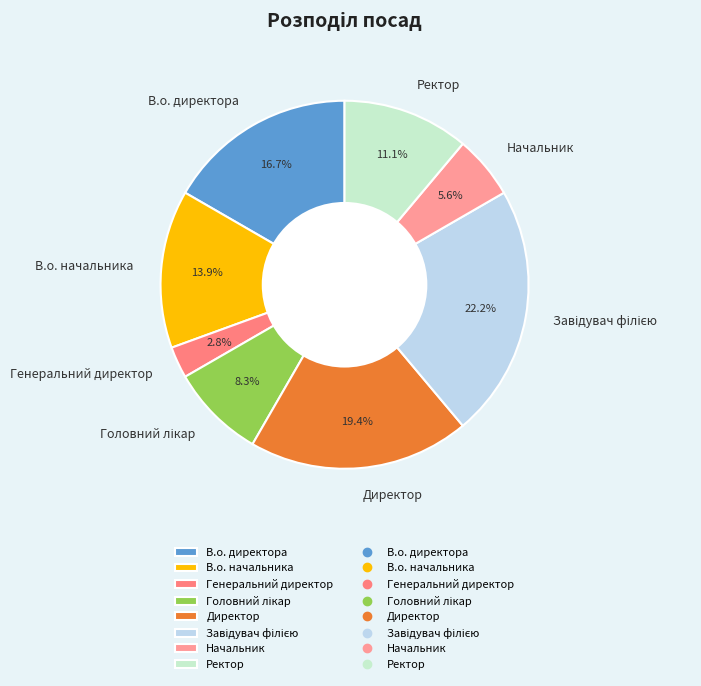

Does Ректор account for over 50% of the chart?

No